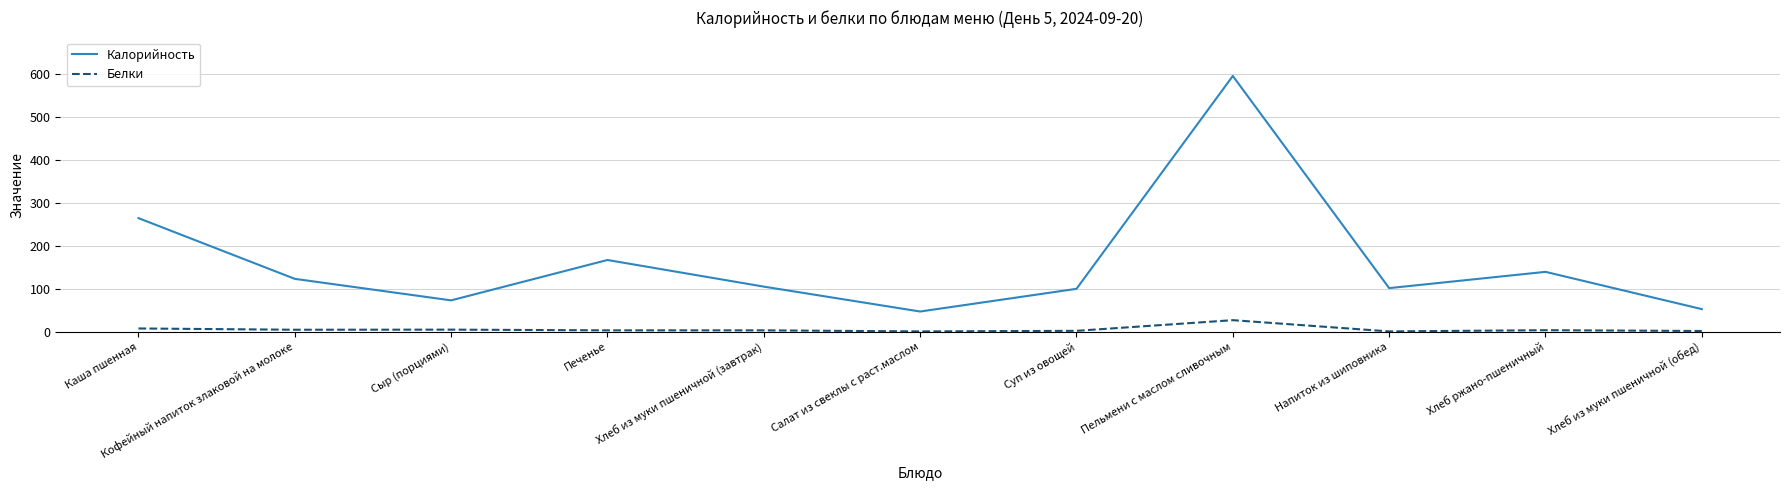

Which series has the largest total across all categories?

Калорийность